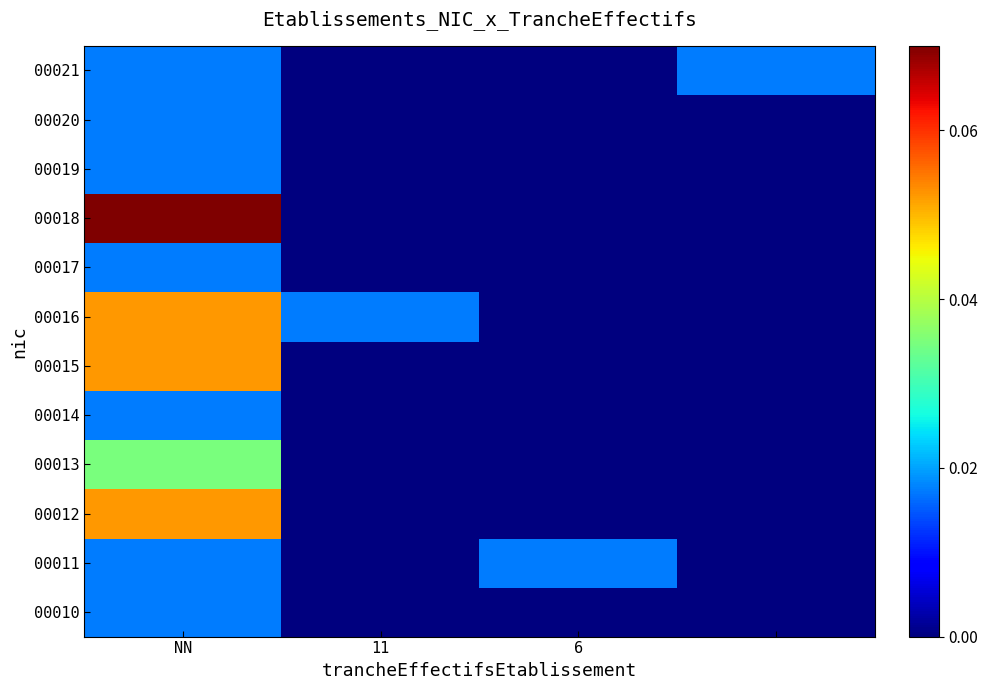

Reading right to left, transcribe all the data shown in this chart.

00010: 0.0	0.0	0.0	0.0
00011: 0.0	0.0	0.0	0.0
00012: 0.0	0.0	0.0	0.1
00013: 0.0	0.0	0.0	0.0
00014: 0.0	0.0	0.0	0.0
00015: 0.0	0.0	0.0	0.1
00016: 0.0	0.0	0.0	0.1
00017: 0.0	0.0	0.0	0.0
00018: 0.0	0.0	0.0	0.1
00019: 0.0	0.0	0.0	0.0
00020: 0.0	0.0	0.0	0.0
00021: 0.0	0.0	0.0	0.0